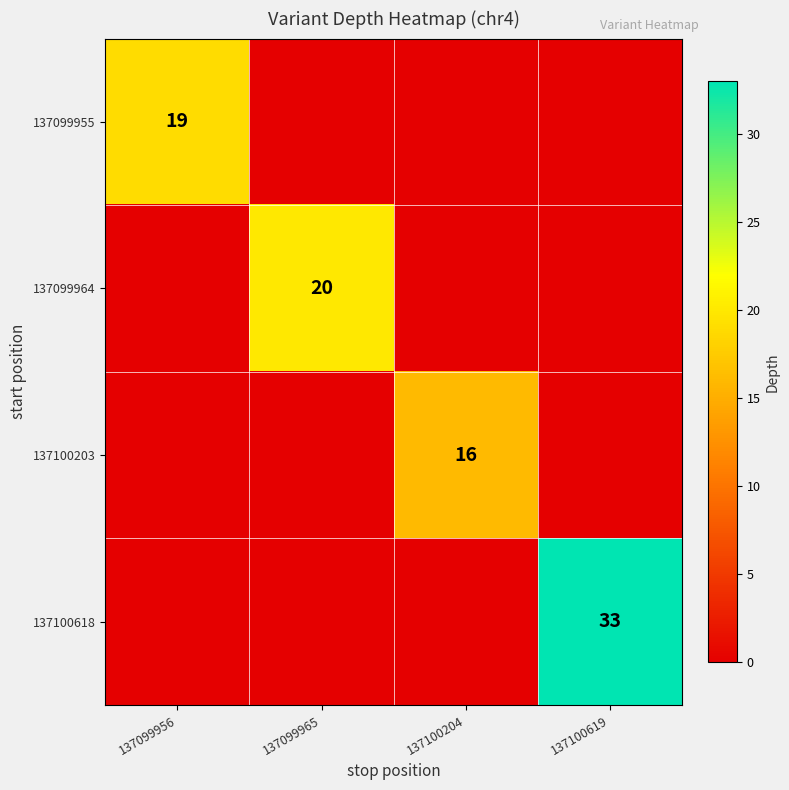

True or false: 137099964 has a value of 30 at 137099965.

False